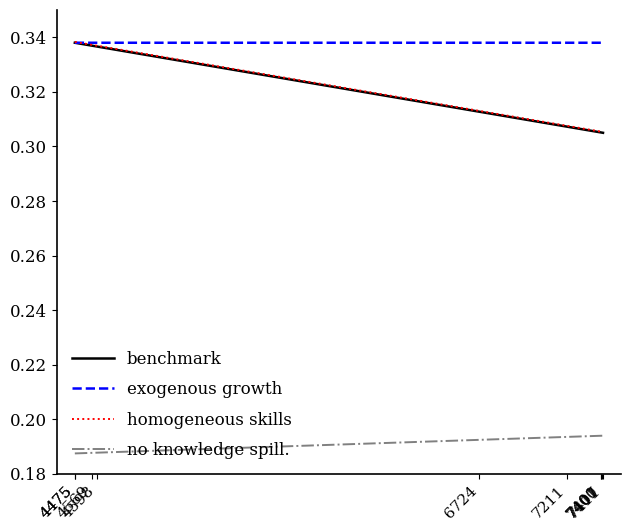

The value of exogenous growth at 7211 is 0.5. True or false?

False